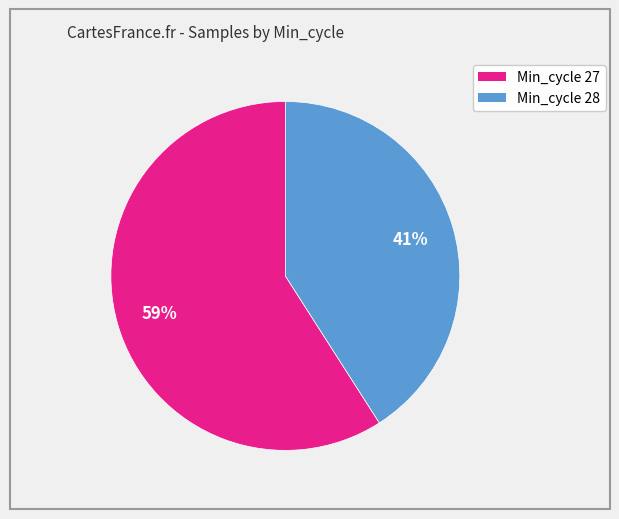

To the nearest percent, what is the average slice percentage?

50%